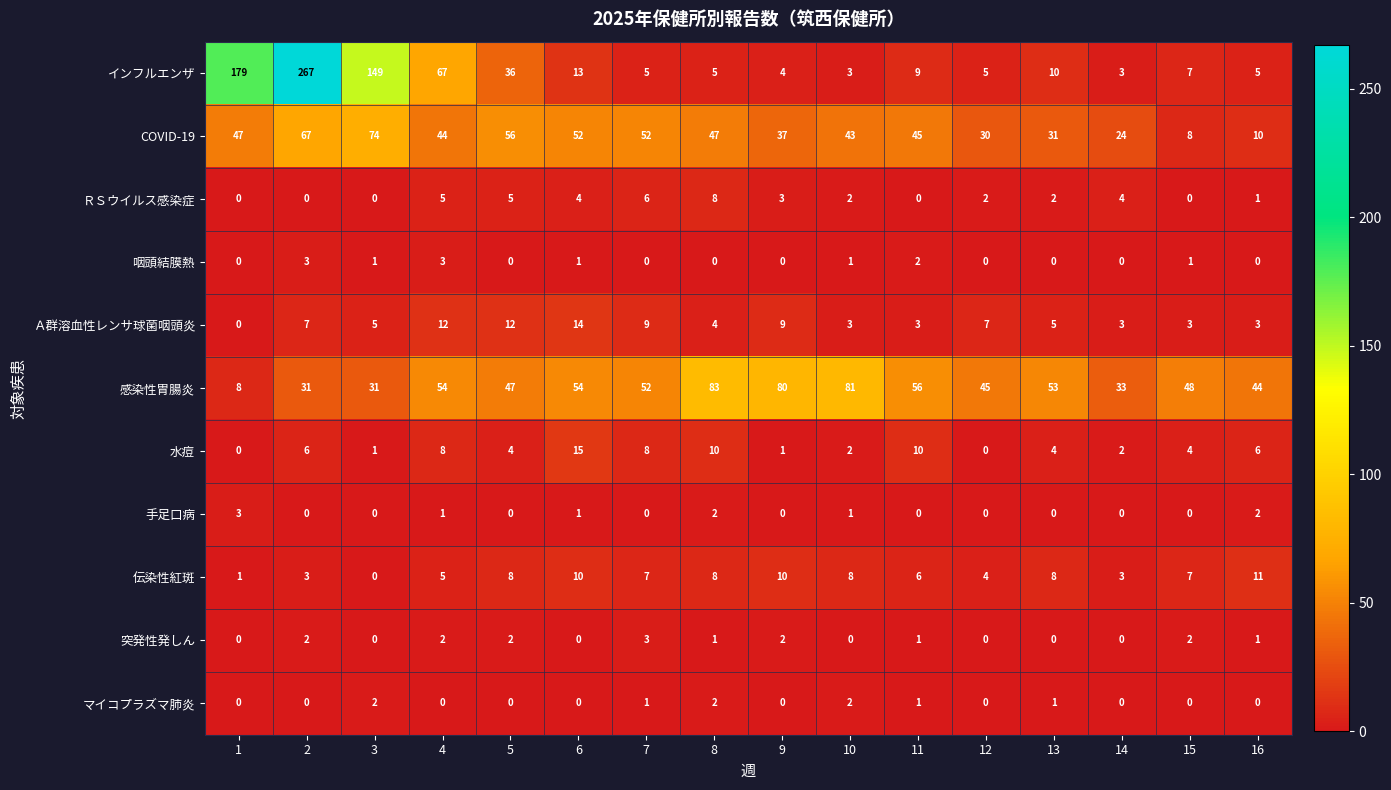

What is the maximum value shown in the chart?

267